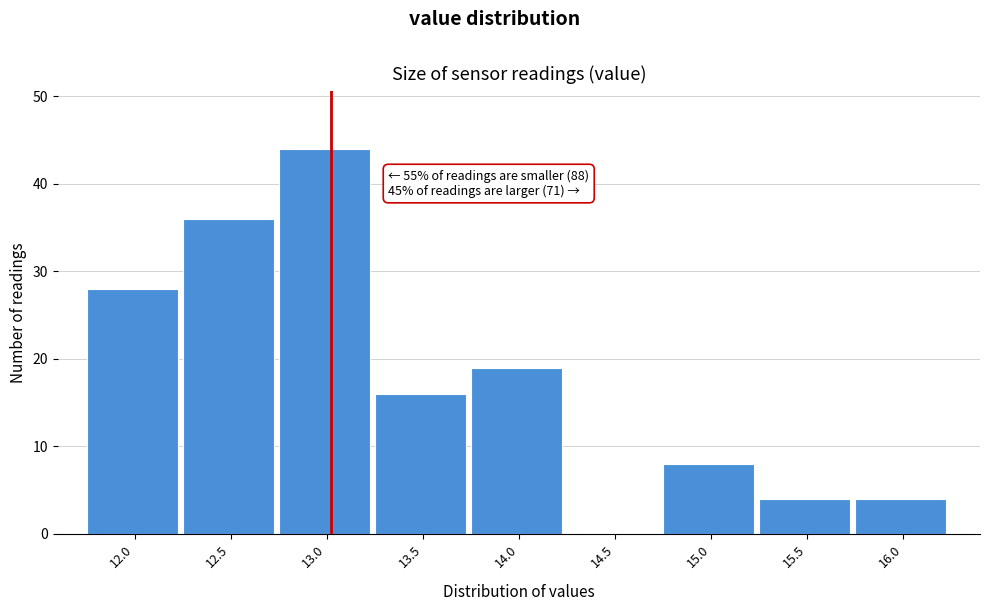

Reading left to right, what are all the values shown in this chart?

12.0=28	12.5=36	13.0=44	13.5=16	14.0=19	14.5=0	15.0=8	15.5=4	16.0=4